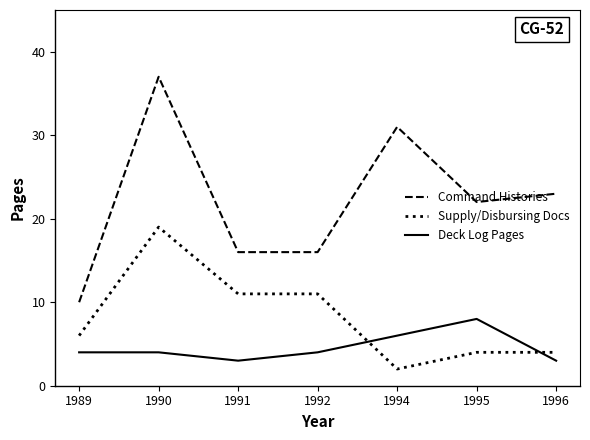

True or false: Supply/Disbursing Docs and Command Histories intersect in this chart.

False